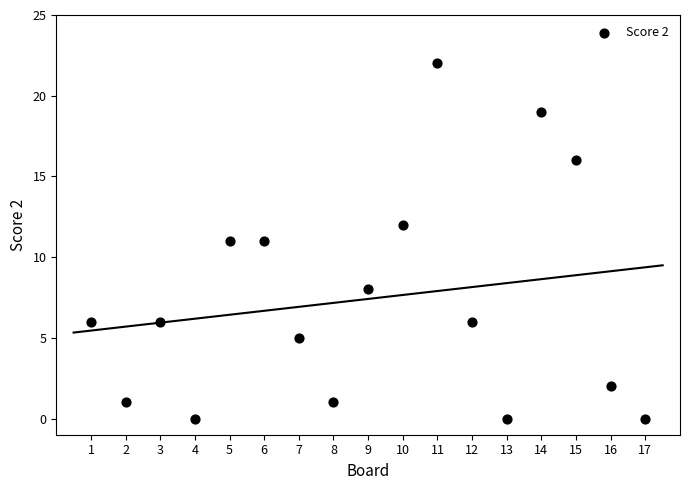

What is the range of X values (max minus min)?

16